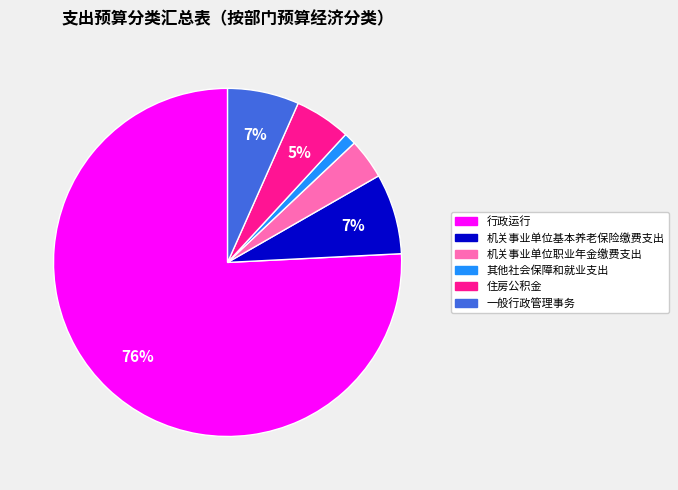

Is it true that 其他社会保障和就业支出 is 1% of the pie?

True